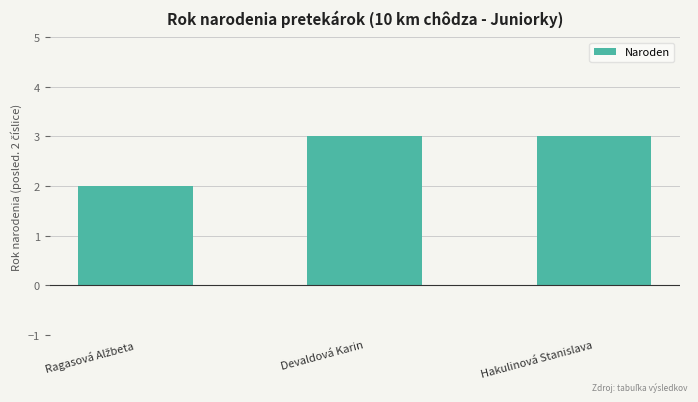

Approximately how many times larger is the value at Devaldová Karin compared to Hakulinová Stanislava?

1.0